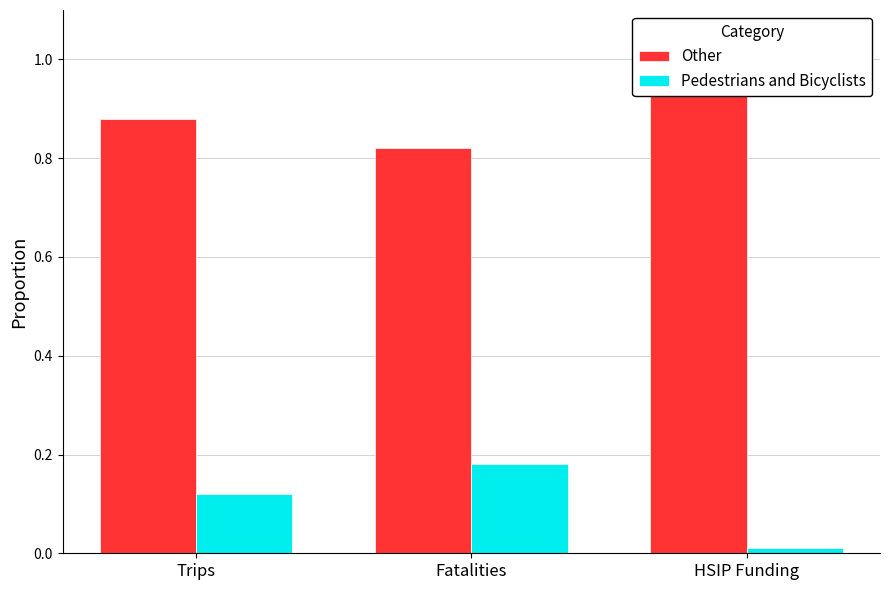

What is the spread (max minus min) of values at Fatalities?

0.6